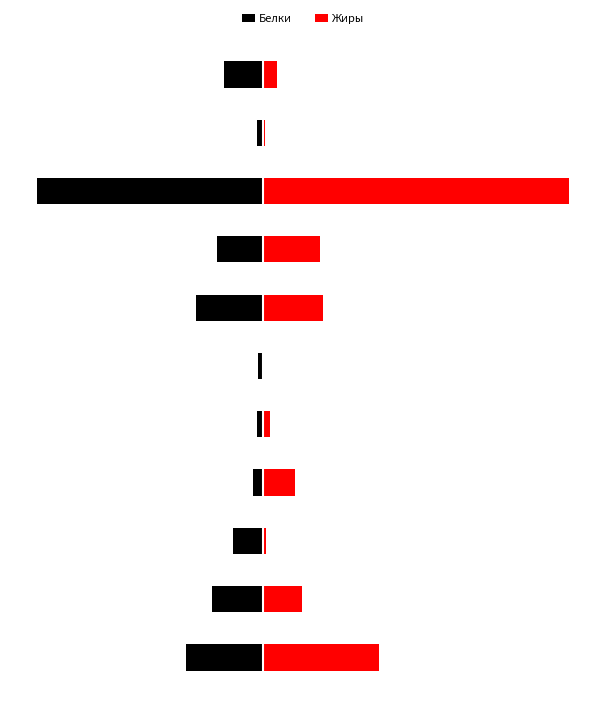

At which category is the sum across all series the highest?

8